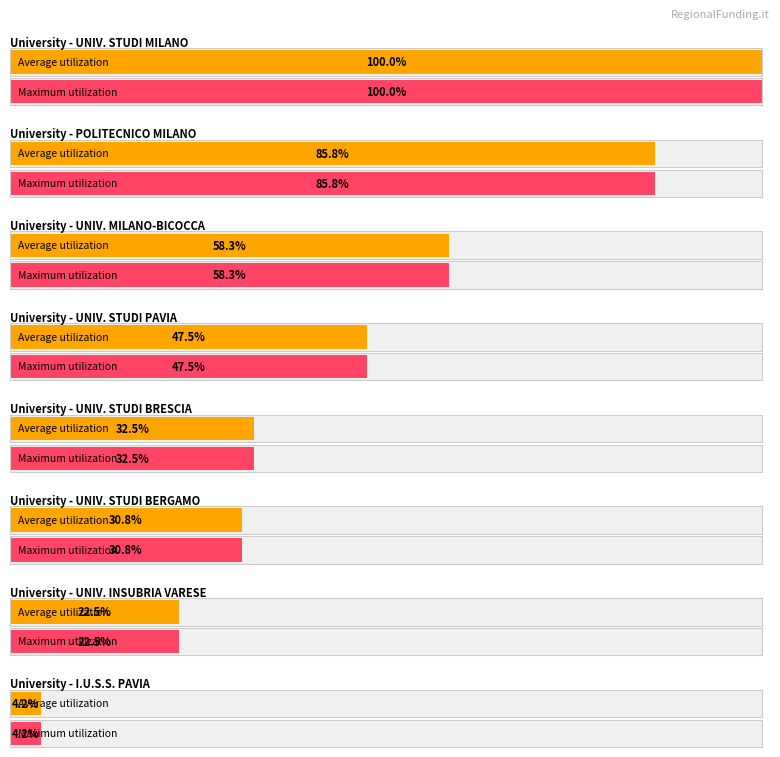

At I.U.S.S. PAVIA, list the series in order from smallest to largest.

Average utilization, Maximum utilization